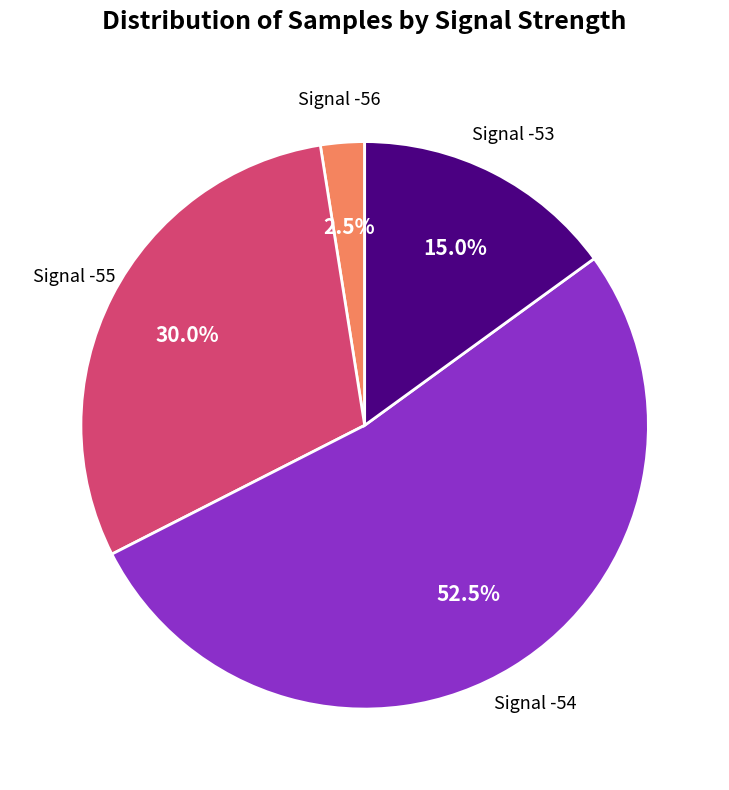

Does any single category account for the majority?

Yes